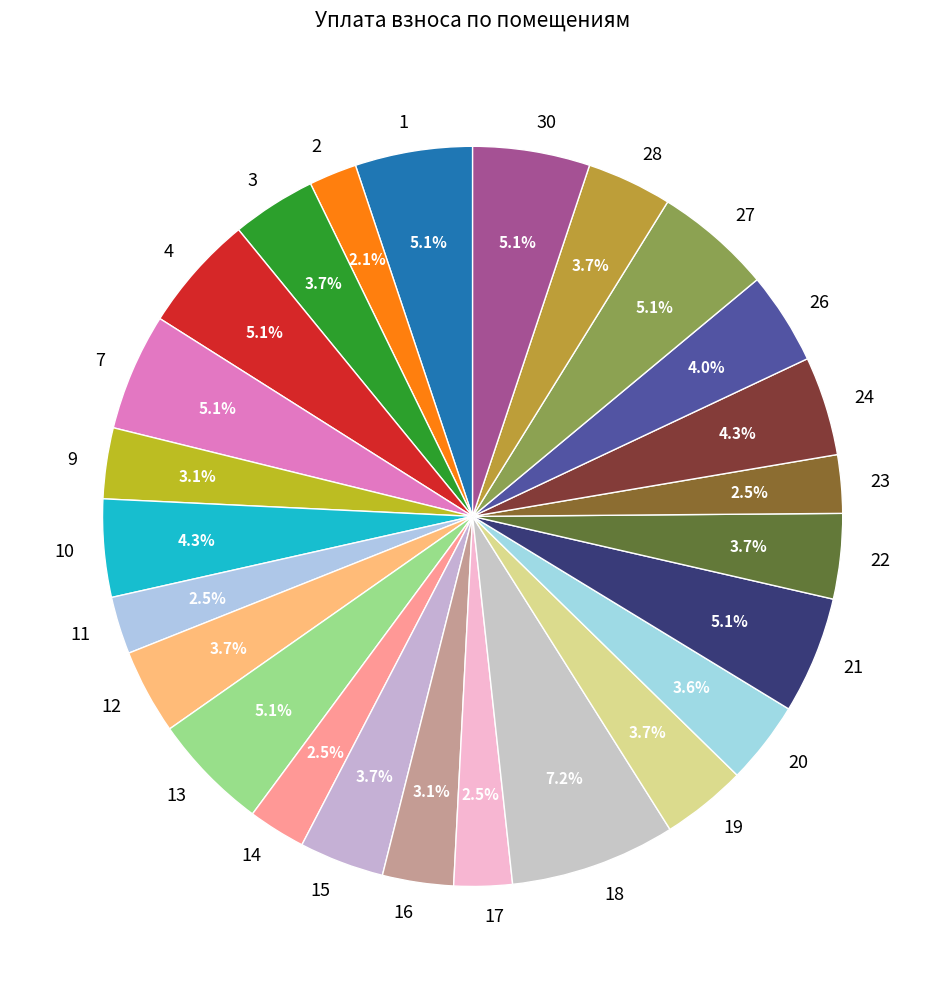

What is the ratio of the value at 4 to the value at 17?

2.0